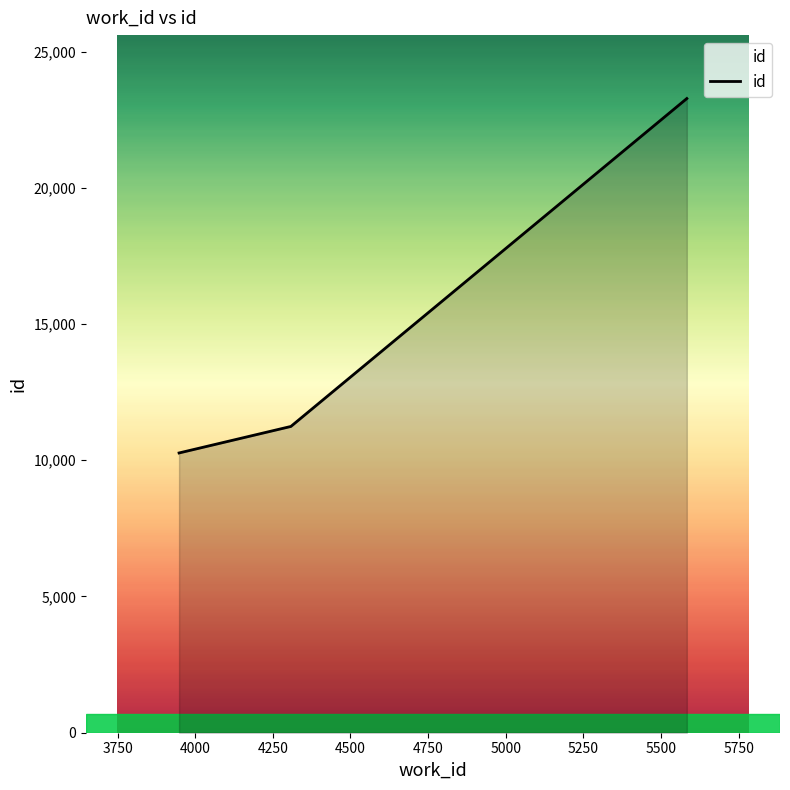

What is the sum of all values?

44786